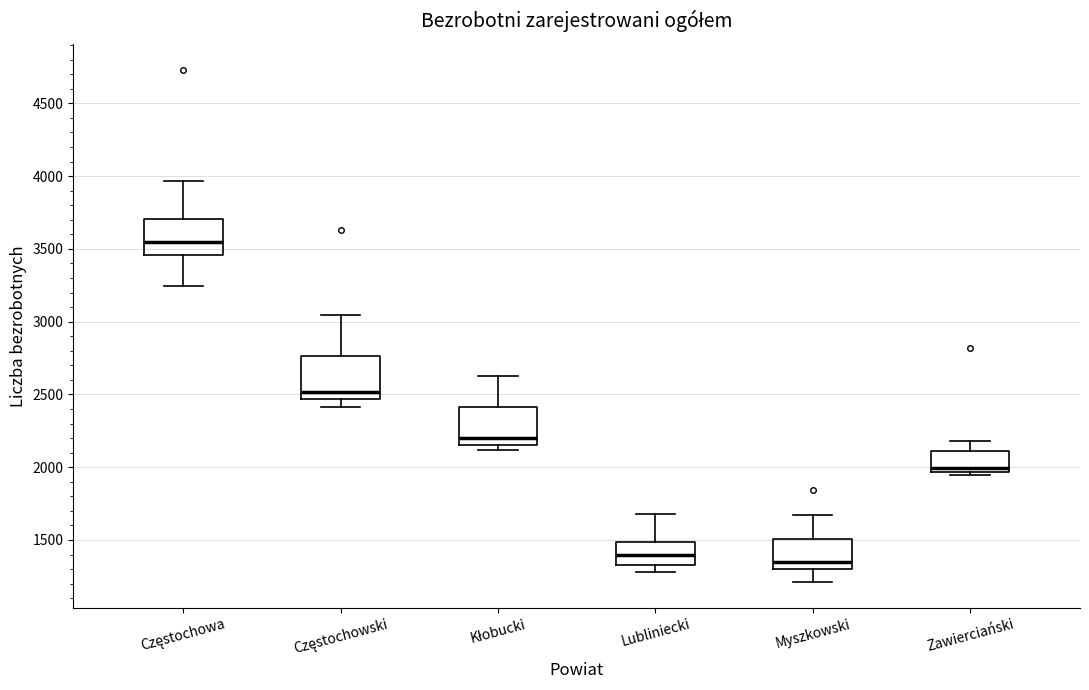

Where does the upper whisker of the box for Częstochowa end on the y-axis? The values are not printed on the chart, so give them approximately, as read against the axis.

3950